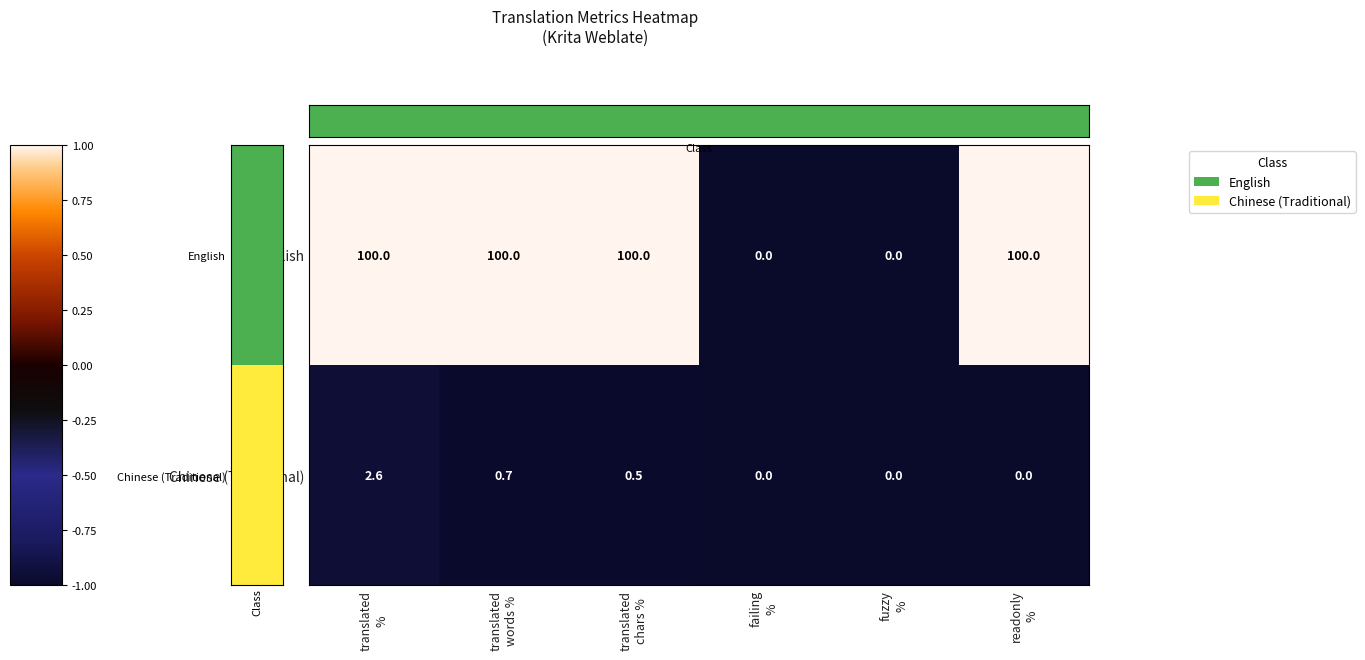

Count the Chinese (Traditional) values in the range 0 to 1.

5